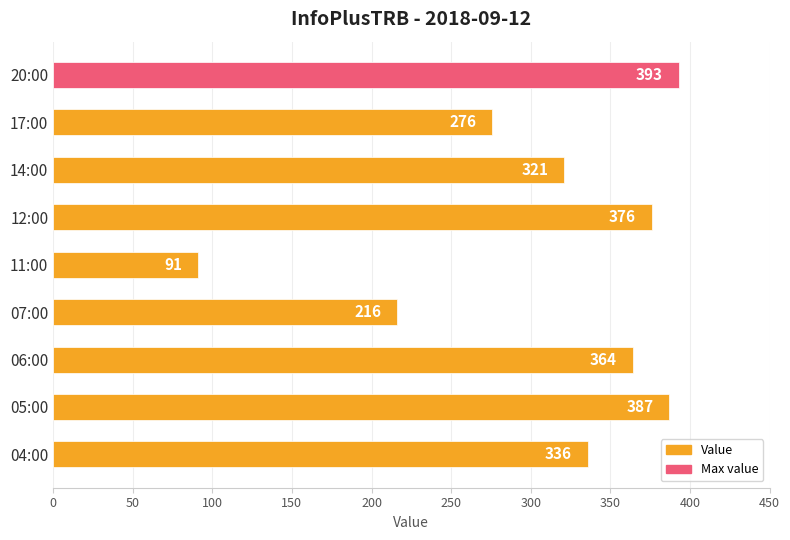

Reading top to bottom, what are all the values shown in this chart?

20:00=393	17:00=276	14:00=321	12:00=376	11:00=91	07:00=216	06:00=364	05:00=387	04:00=336